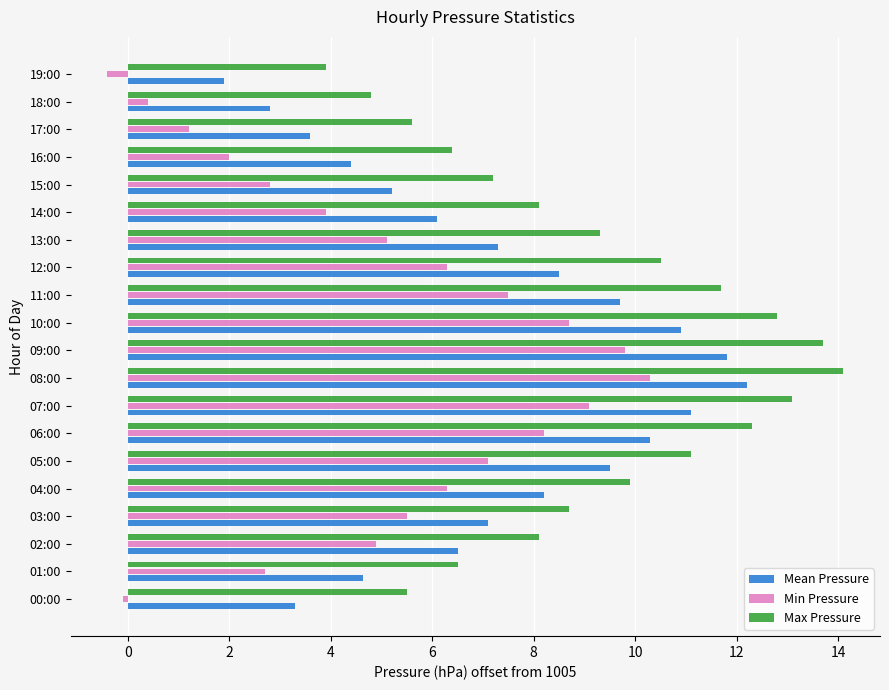

What is the average value of the Max Pressure series?

9.2